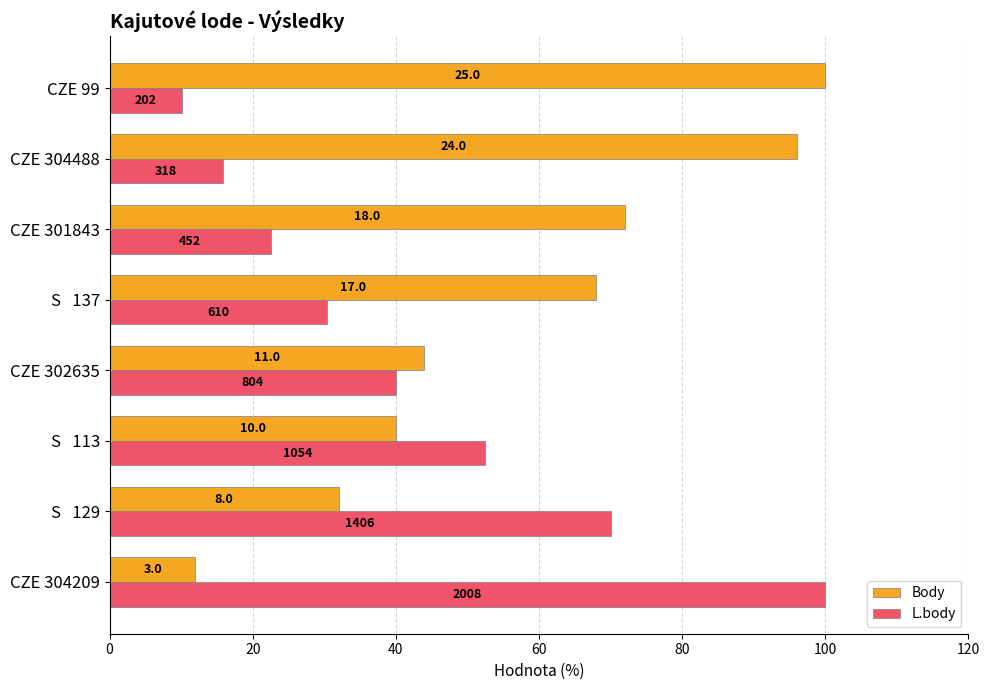

What is the difference between the maximum and minimum values in the Body series?

88.0